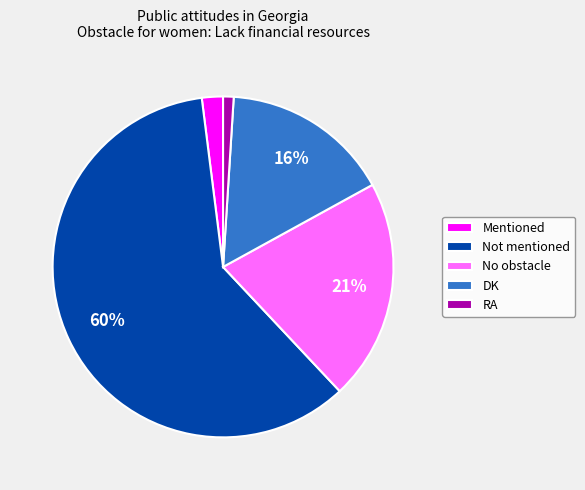

Rank the categories by value from highest to lowest.

Not mentioned, No obstacle, DK, Mentioned, RA